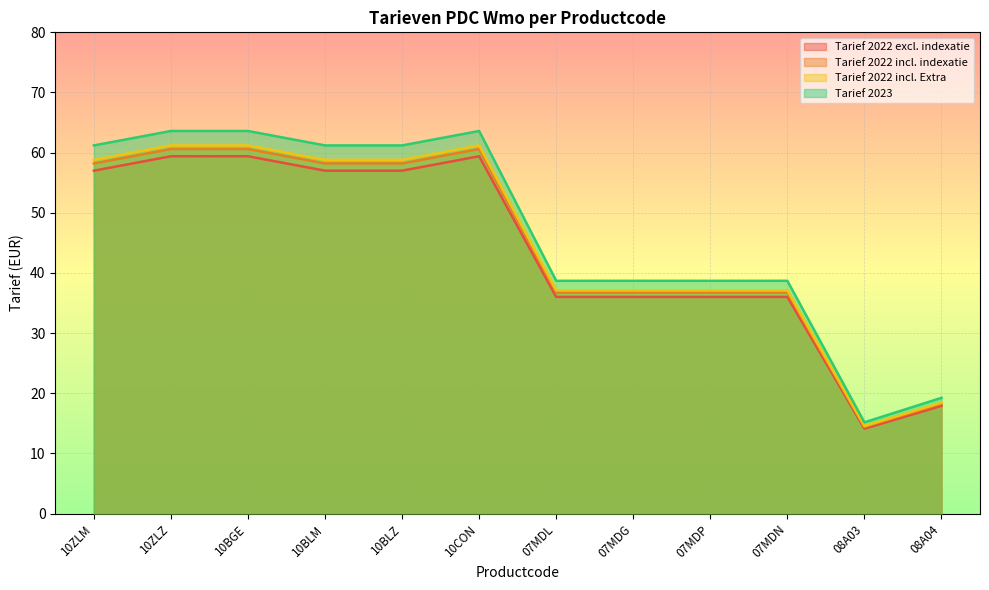

What is the total value across all series at 07MDG?

148.5